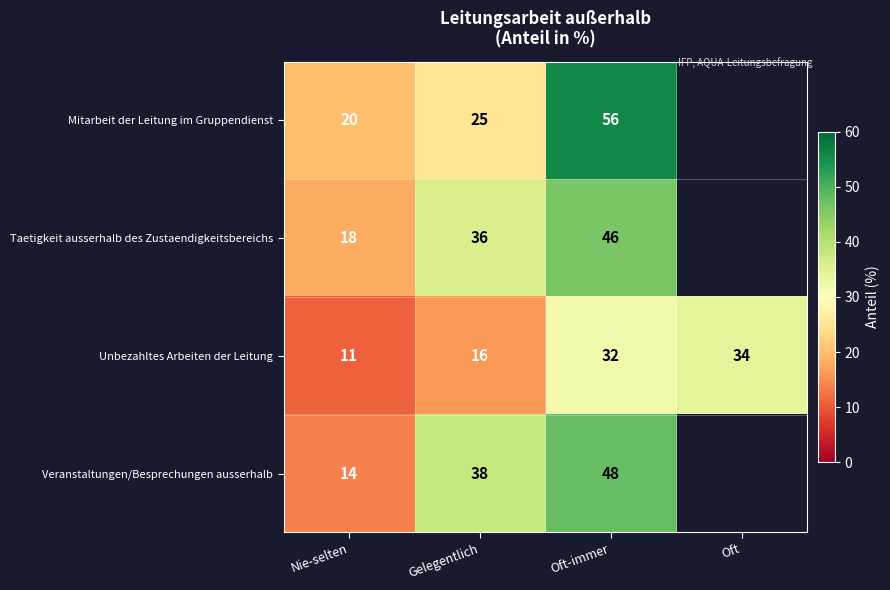

At which label does Unbezahltes Arbeiten der Leitung reach its minimum?

Nie-selten